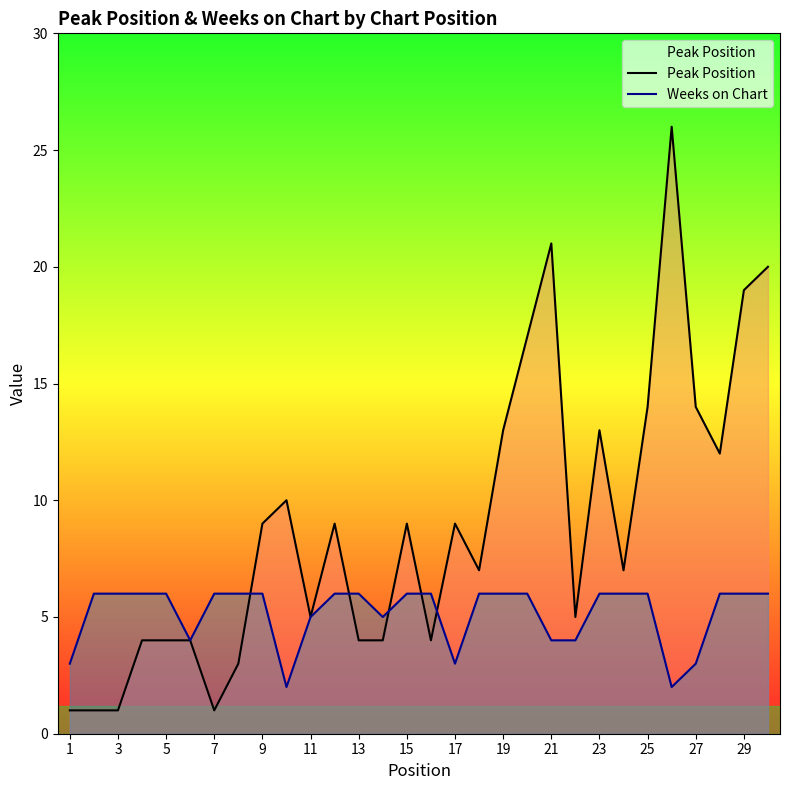

Is the value of Peak Position at 25 greater than the value of Weeks on Chart at 3?

Yes